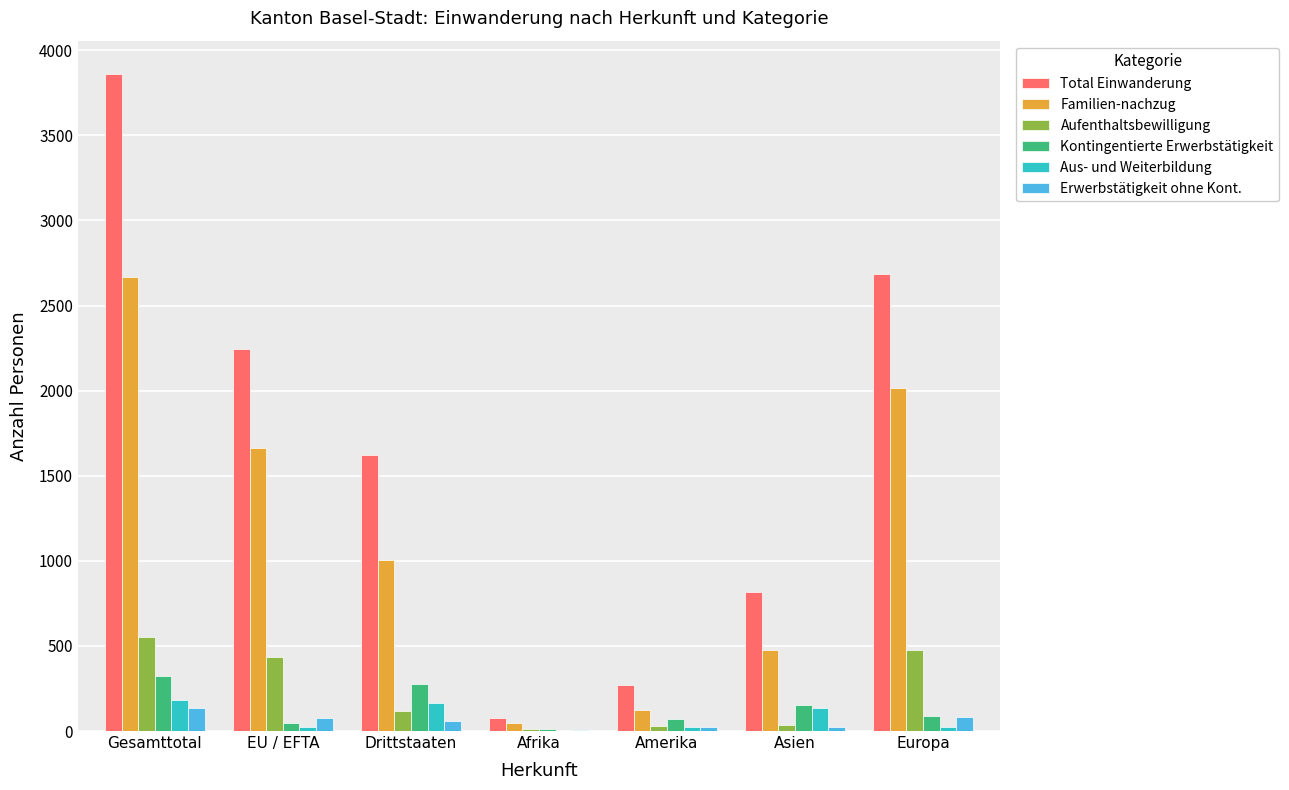

What is the total value across all series at Drittstaaten?

3240